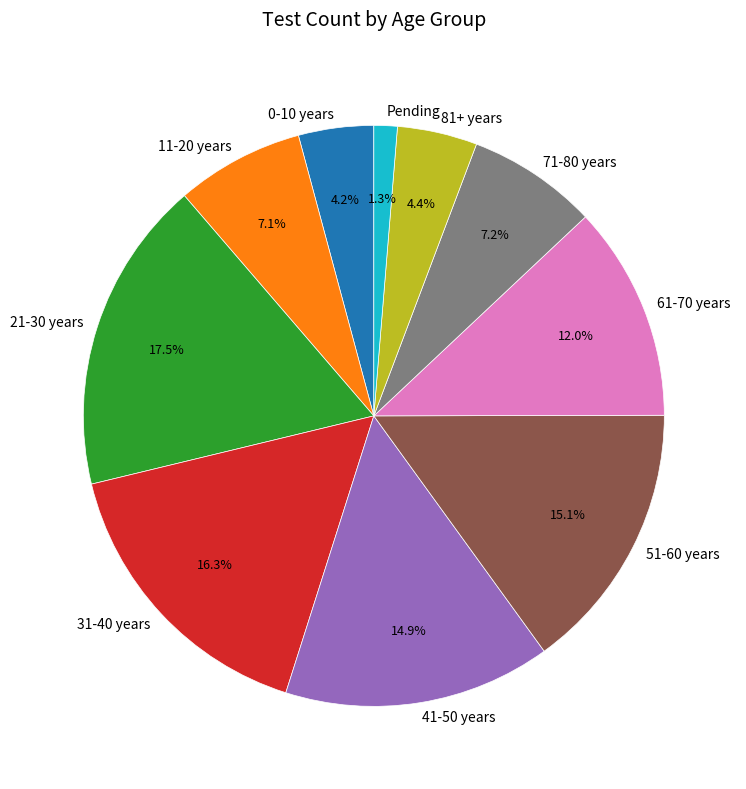

What is the largest slice in the pie chart?

21-30 years